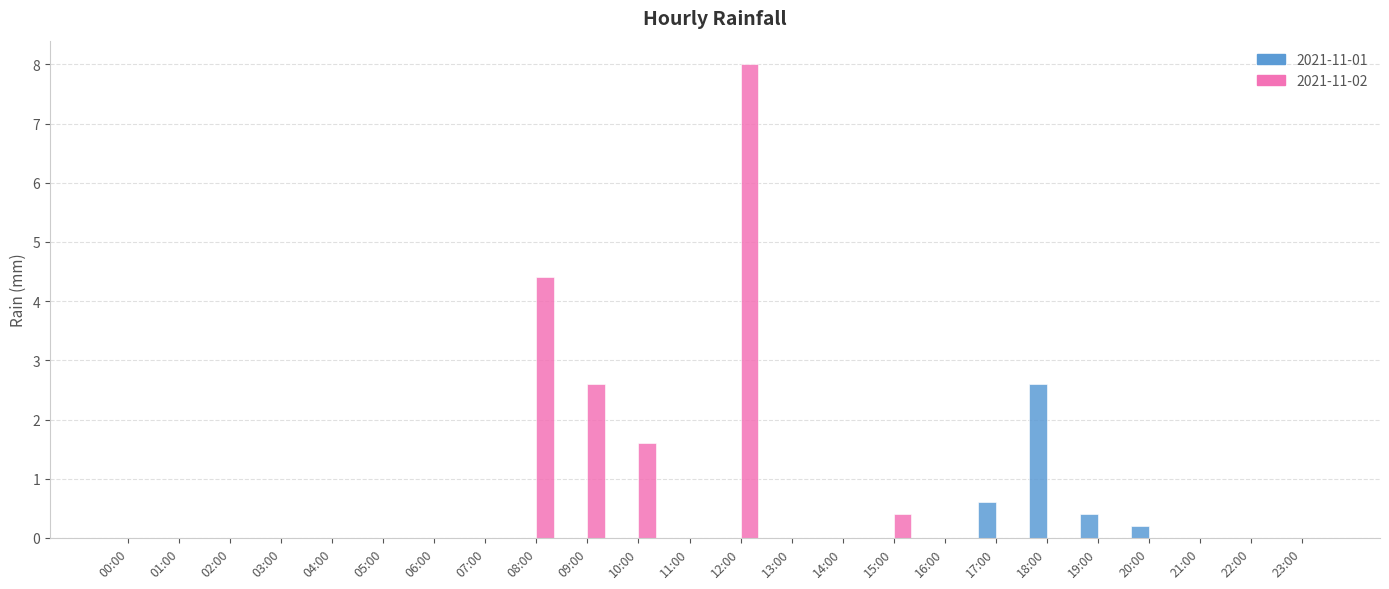

The 2021-11-02 series shows 5.4 at 22:00. True or false?

False